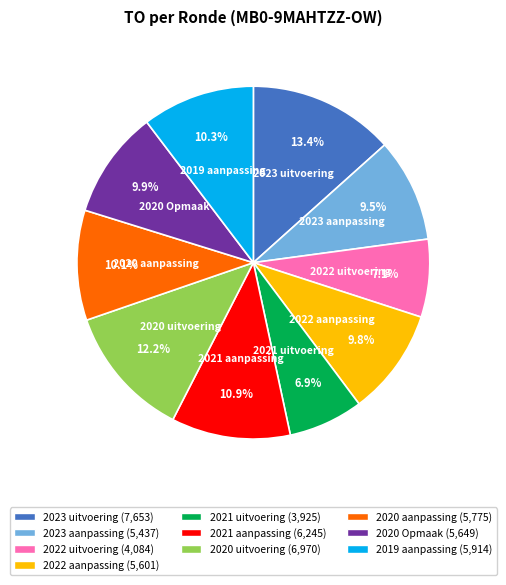

Which slice is the largest?

2023 uitvoering